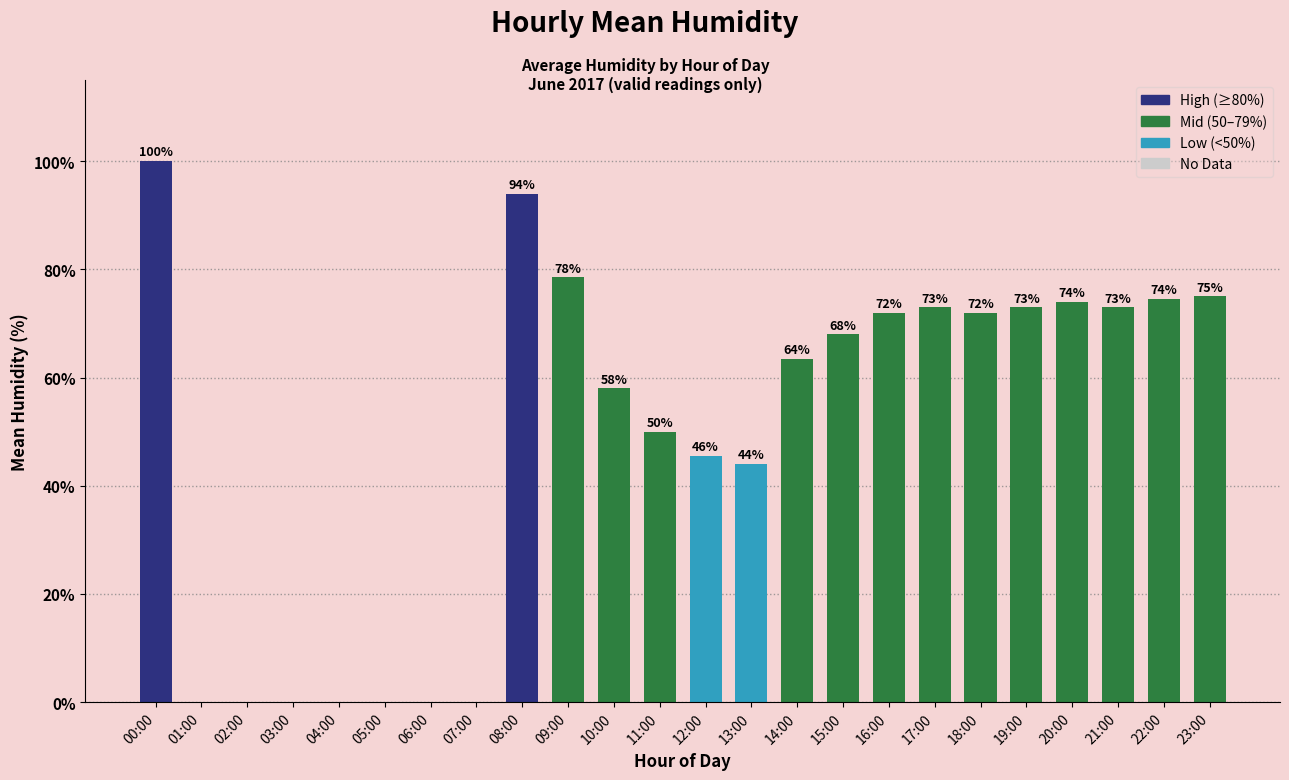

Is it true that the value at 08:00 is 29.0?

False